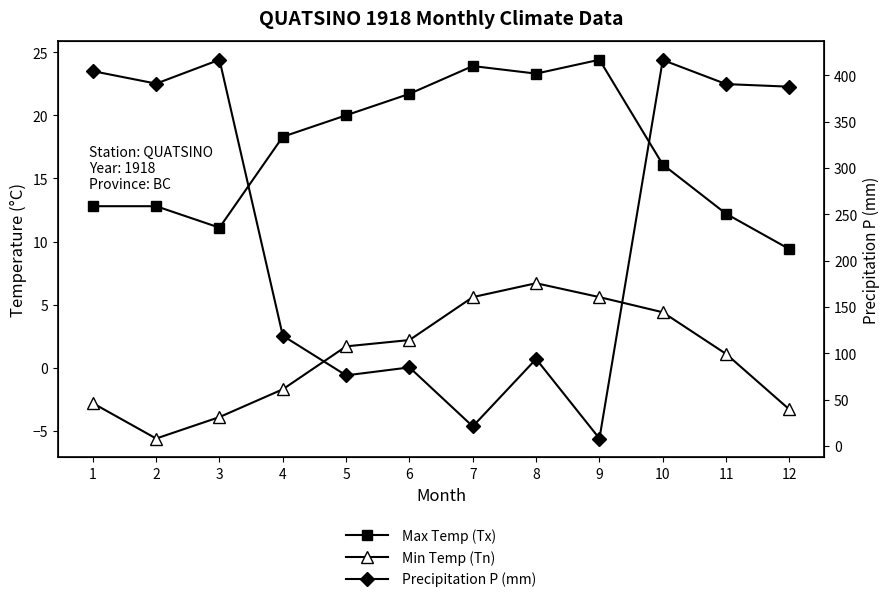

What is the sum of the Precipitation (P) values at 9 and 1?

412.5